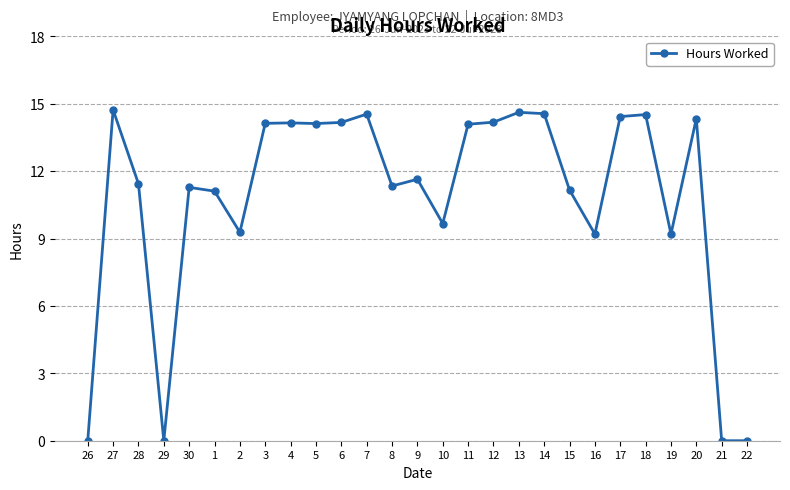

What is the average value?

10.8